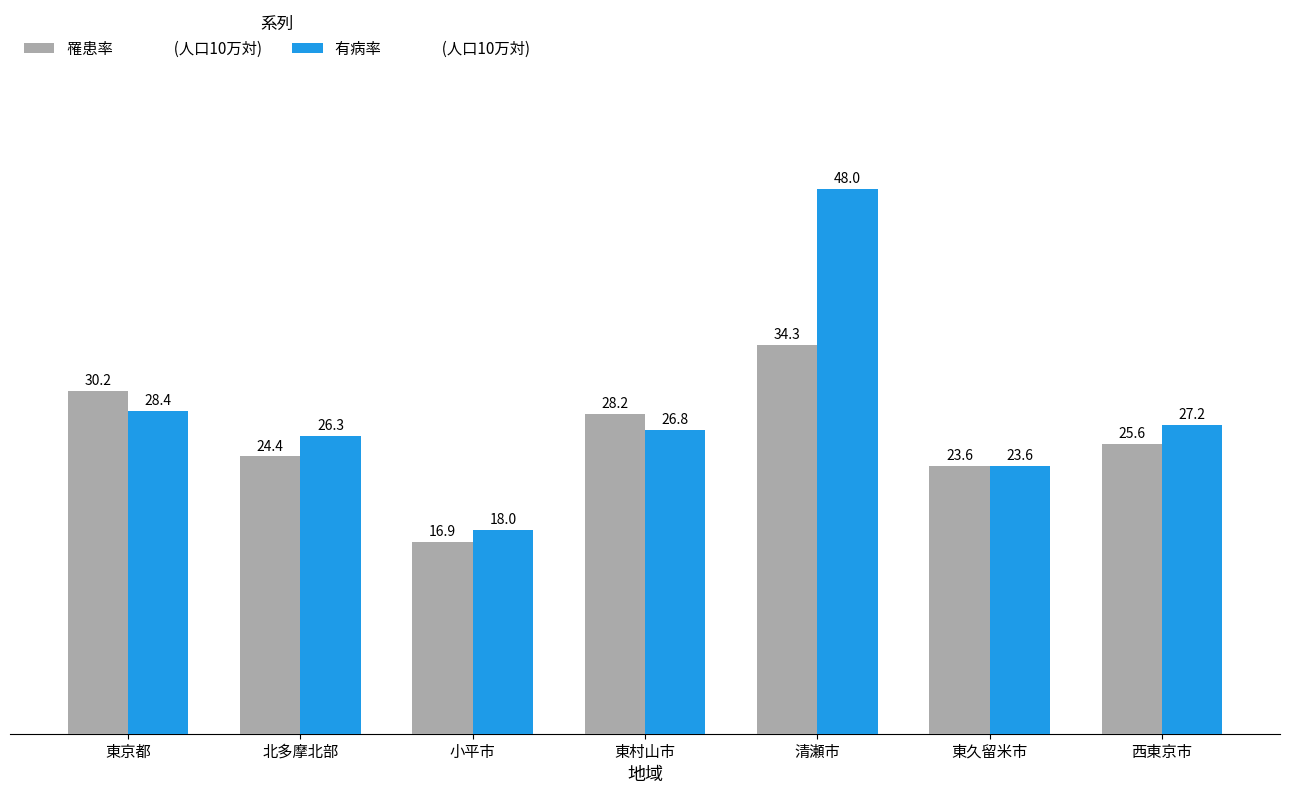

At which category is the sum across all series the highest?

清瀬市